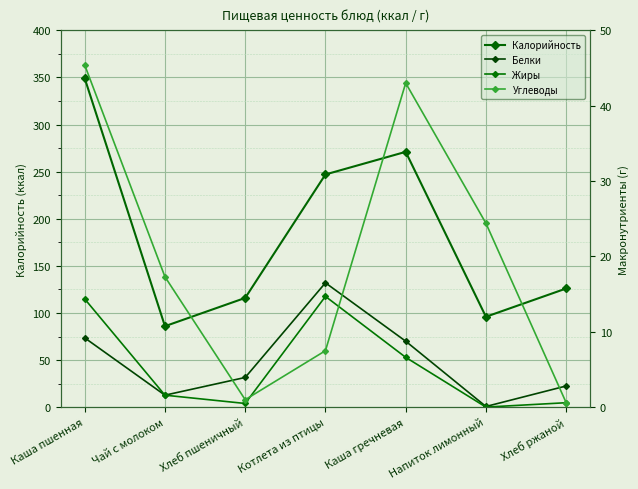

How many lines are shown in the chart?

4